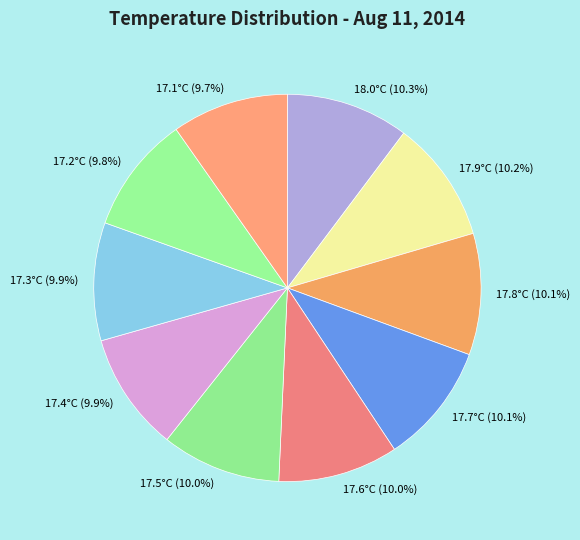

The 17.6°C slice represents 10% of the pie. True or false?

True